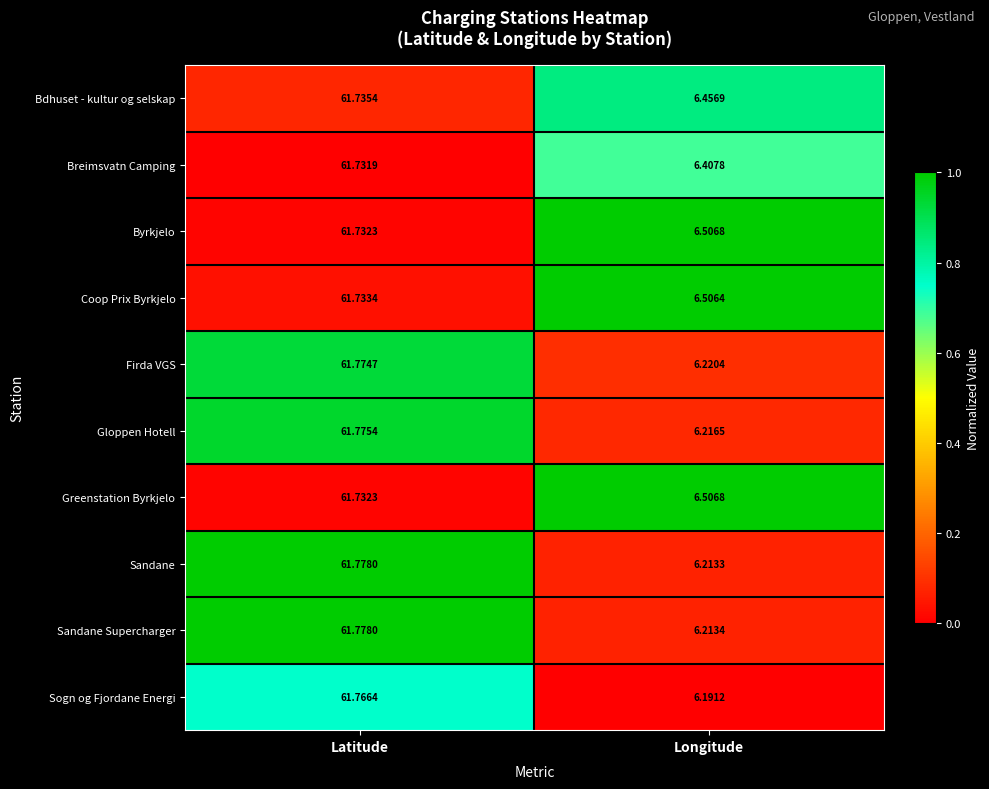

Is the value of Bdhuset - kultur og selskap at Longitude greater than the value of Byrkjelo at Latitude?

No